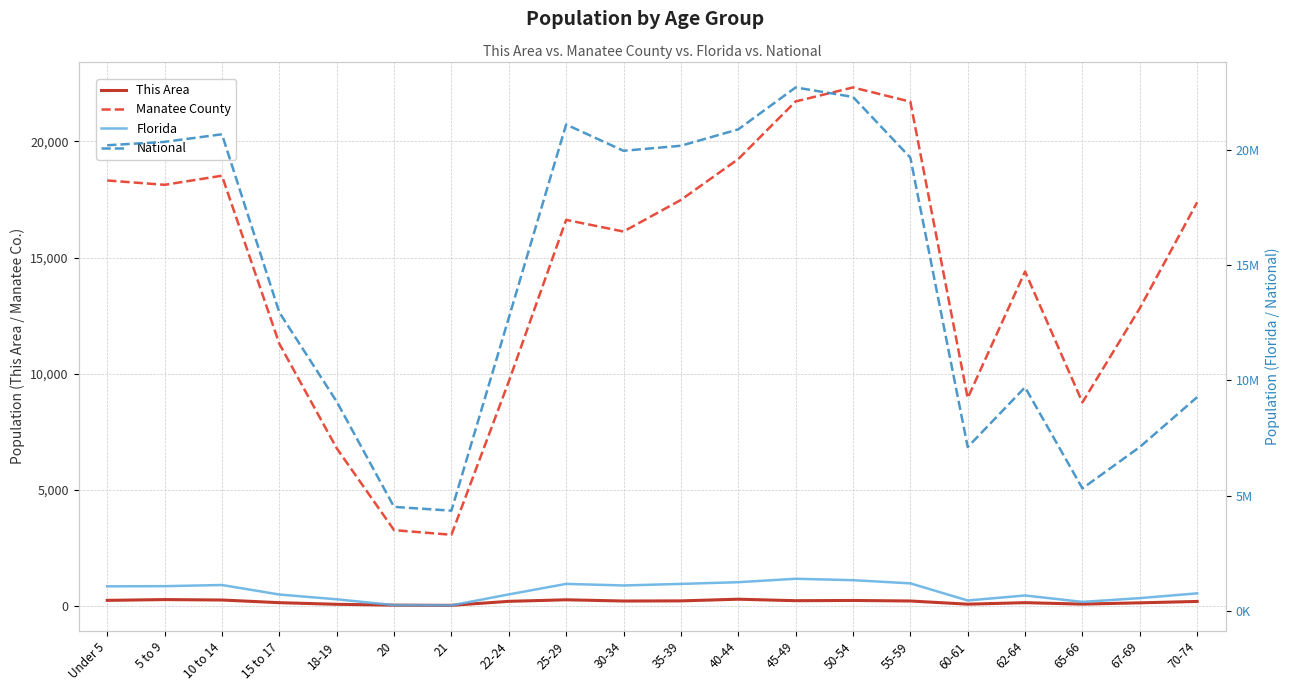

At which category is the sum across all series the highest?

45-49